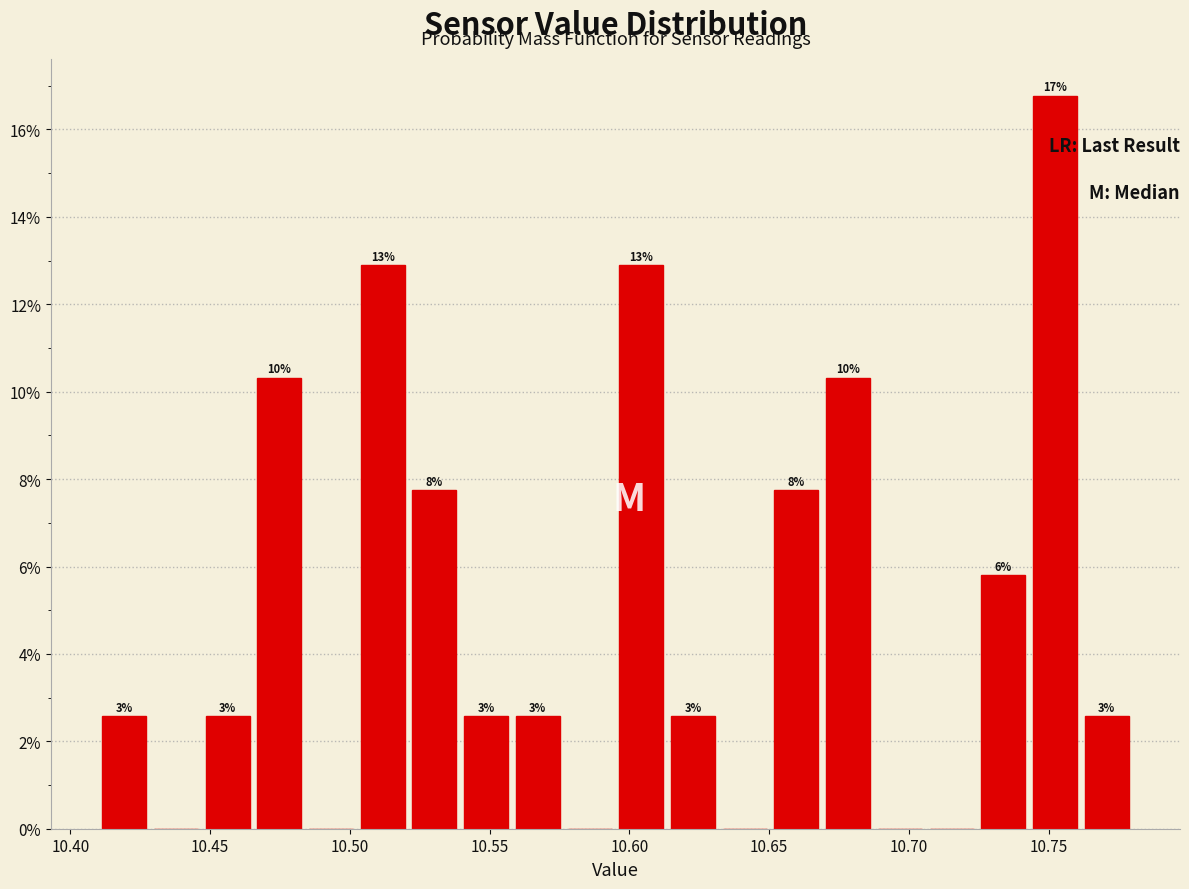

Read against the x-axis, roughly where is the centre of the tallest bar?

10.750